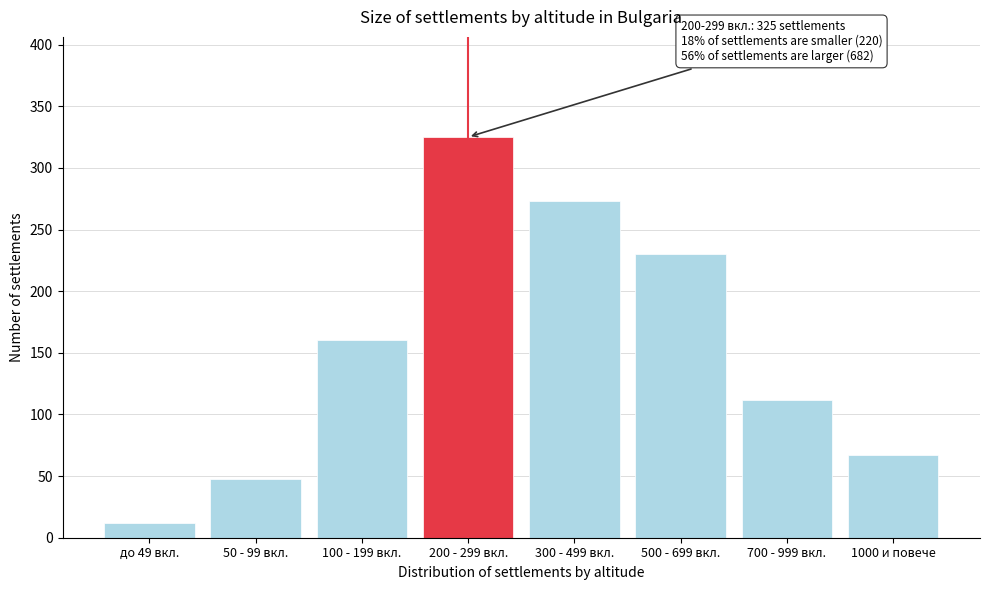

Reading left to right, what are all the values shown in this chart?

12	48	160	325	273	230	112	67